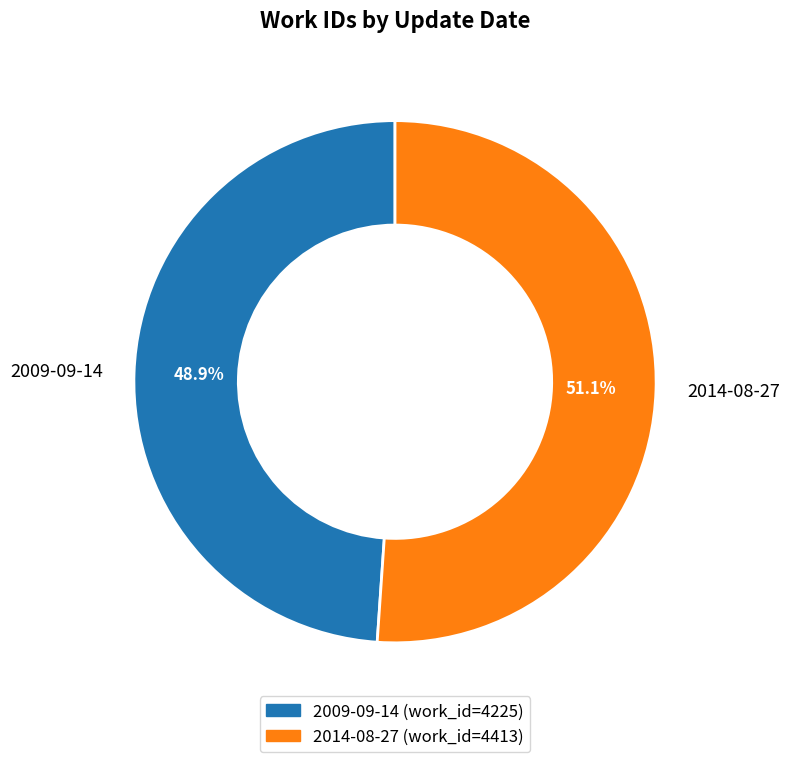

Is it true that 2014-08-27 is 51% of the pie?

True